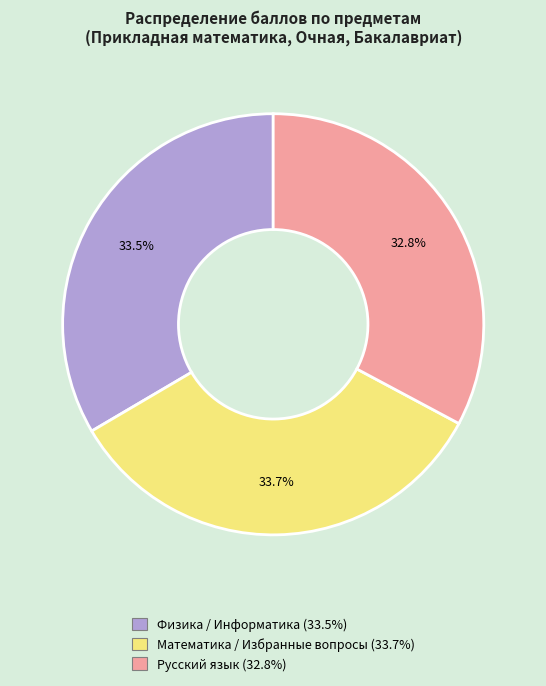

What portion of the pie excludes Русский язык?

67.2%